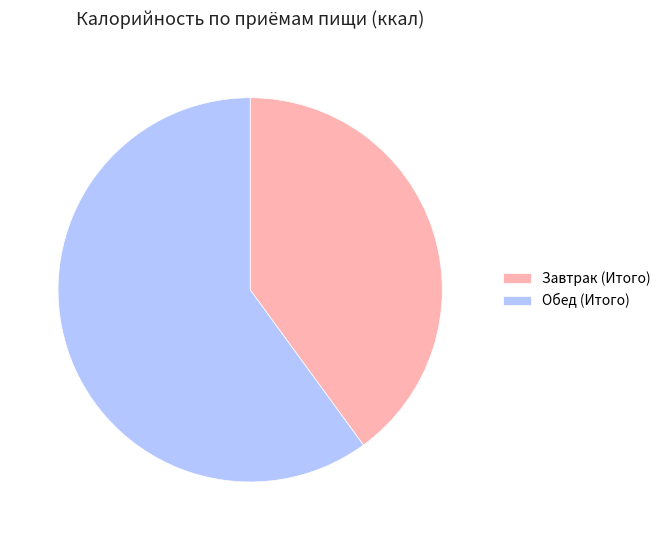

Between Завтрак (Итого) and Обед (Итого), which is larger?

Обед (Итого)